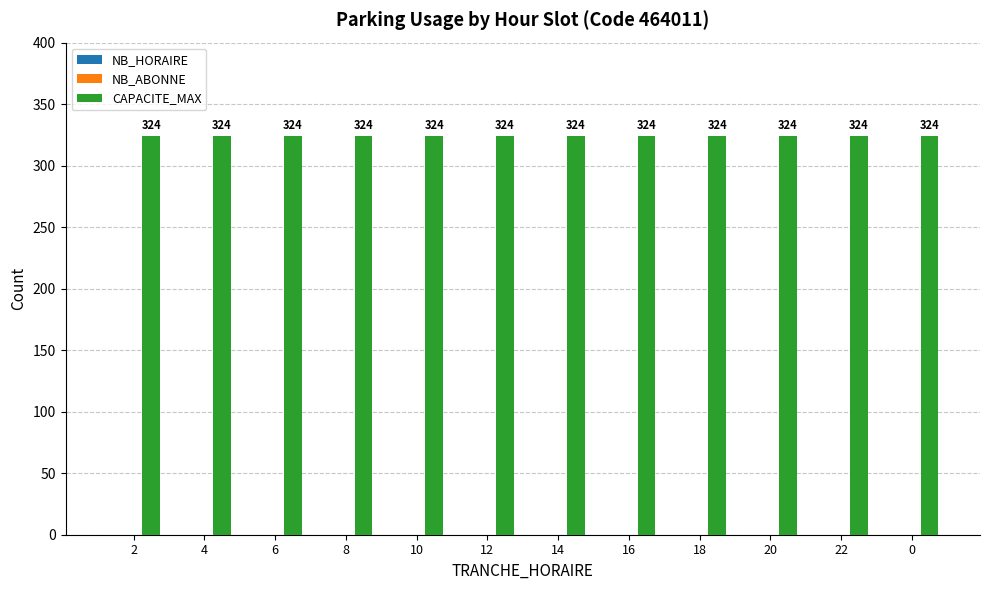

At which category is the sum across all series the highest?

2